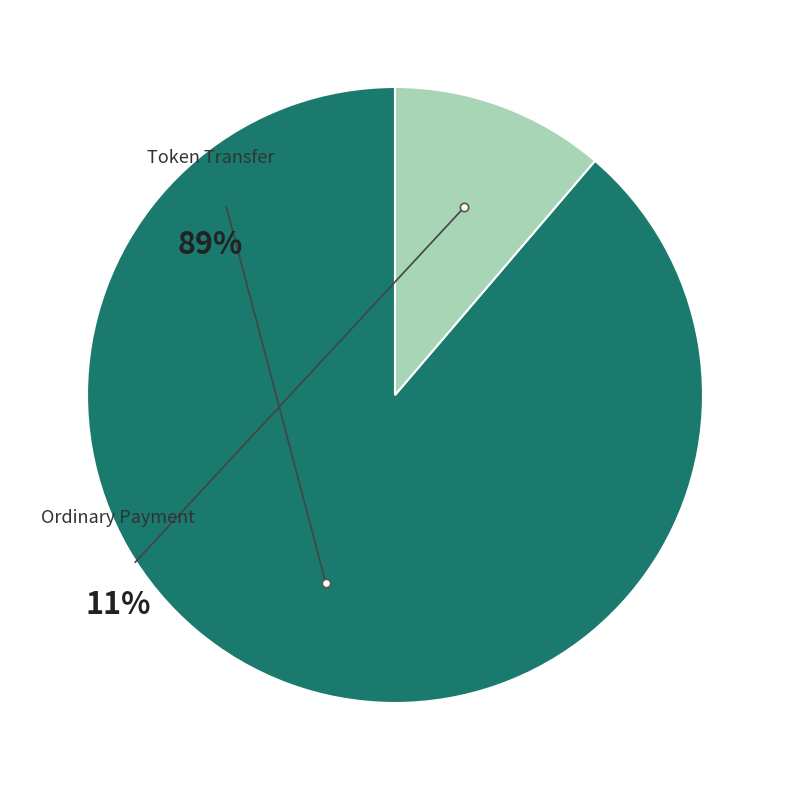

Do Ordinary Payment and Token Transfer together represent more than half of the pie?

Yes